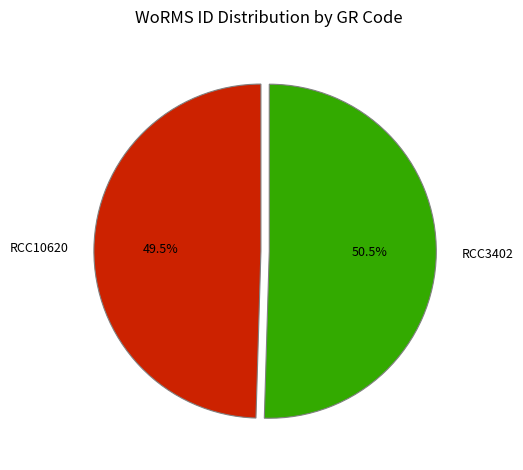

What is the largest slice in the pie chart?

RCC3402